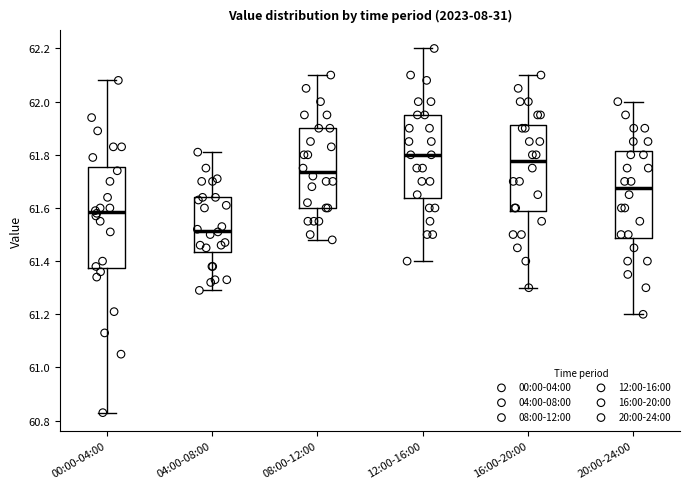

Reading left to right, transcribe this box plot: for each box, give where its median line is, the range the box spans, and where its two whiskers end, as read against the y-axis. The values are not printed on the chart, so give them approximately, as read against the axis.

00:00-04:00: median 61.58, box 61.38 to 61.76, whiskers 60.84 to 62.08
04:00-08:00: median 61.52, box 61.44 to 61.64, whiskers 61.30 to 61.82
08:00-12:00: median 61.74, box 61.60 to 61.90, whiskers 61.48 to 62.10
12:00-16:00: median 61.80, box 61.64 to 61.96, whiskers 61.40 to 62.20
16:00-20:00: median 61.78, box 61.58 to 61.92, whiskers 61.30 to 62.10
20:00-24:00: median 61.68, box 61.48 to 61.82, whiskers 61.20 to 62.00